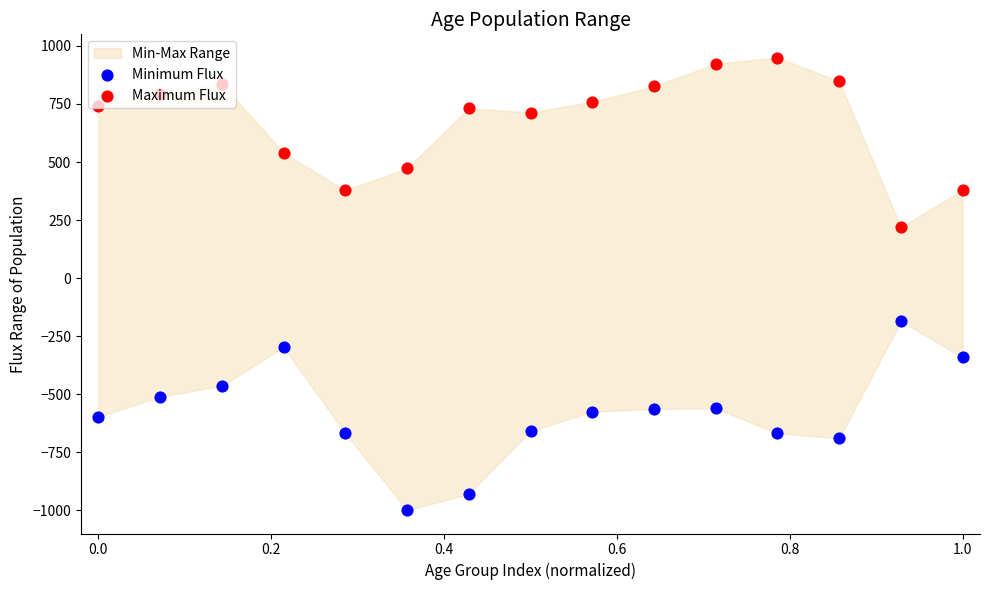

Which series contains the lowest Y value?

Minimum Flux